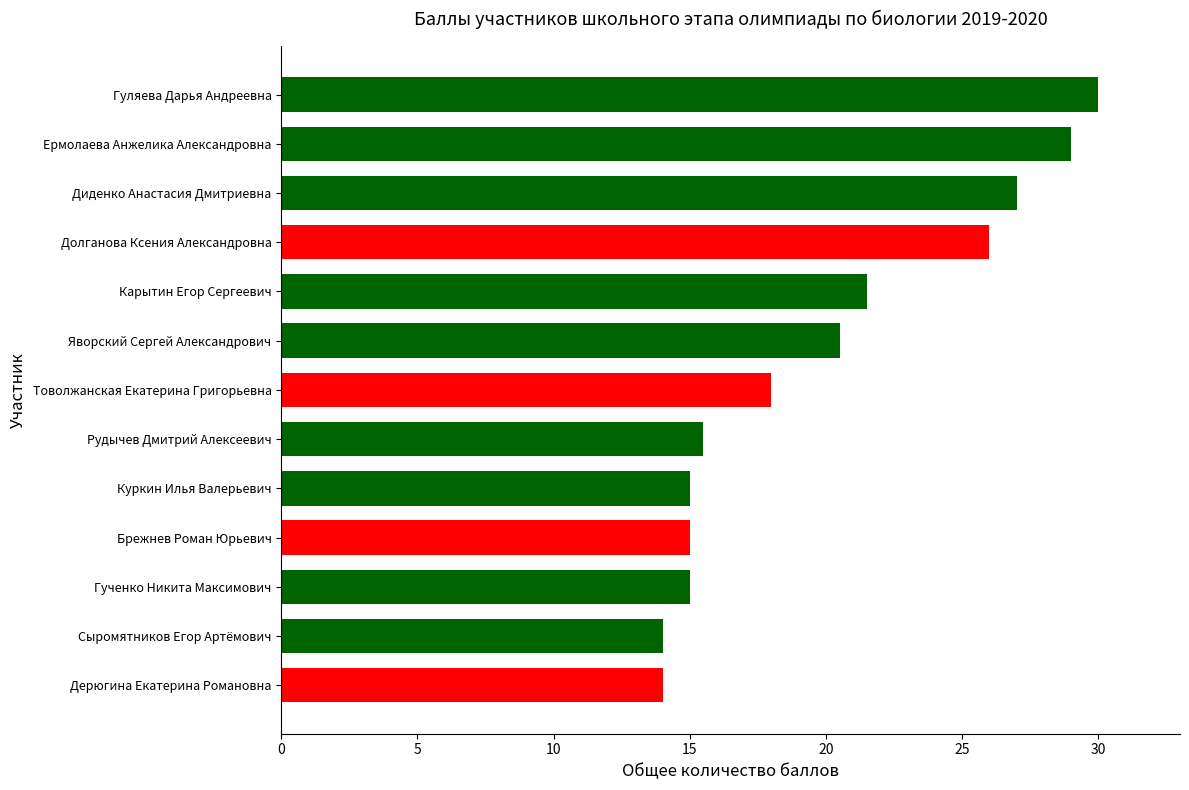

Which label corresponds to the largest value in the chart?

Гуляева Дарья Андреевна